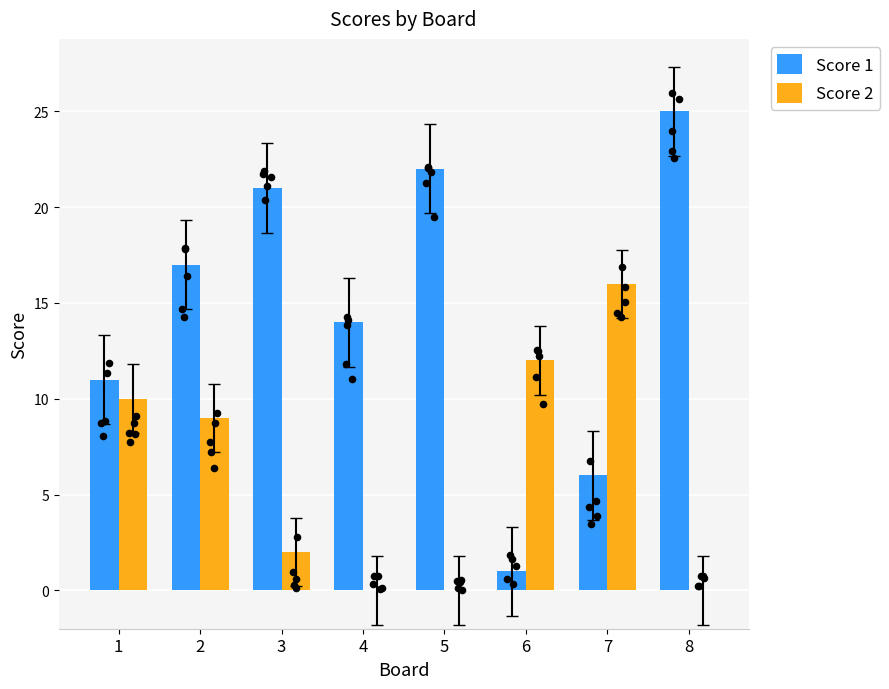

Which series has the largest total across all categories?

Score 1